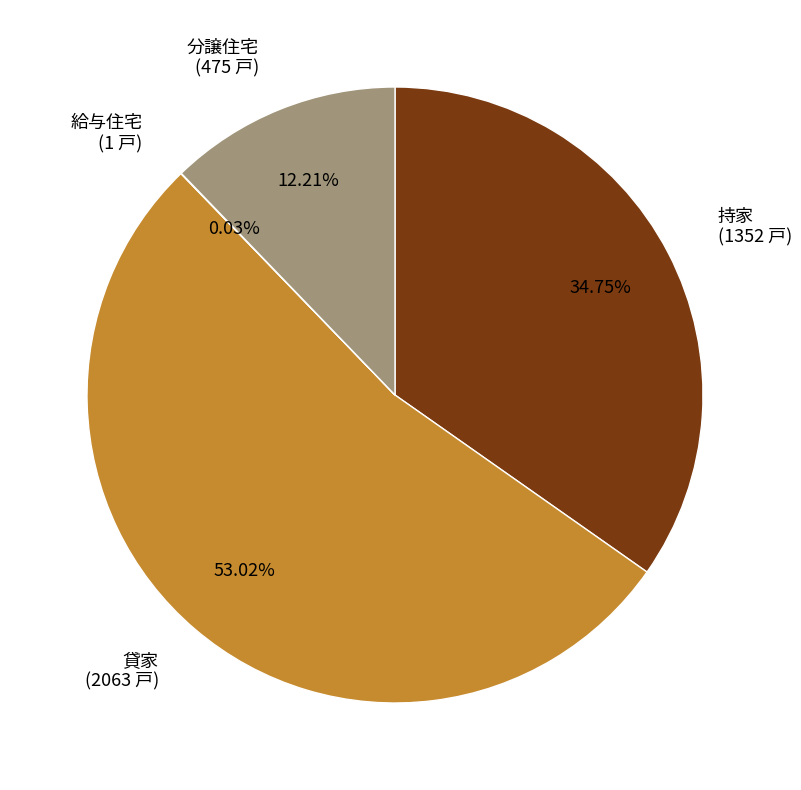

To the nearest percent, what portion does 分譲住宅 represent?

12%